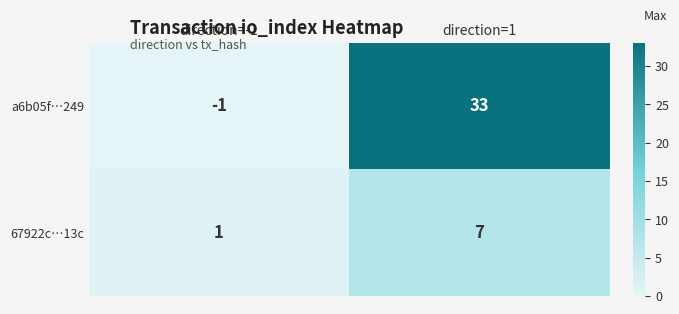

What is the maximum value shown in the chart?

33